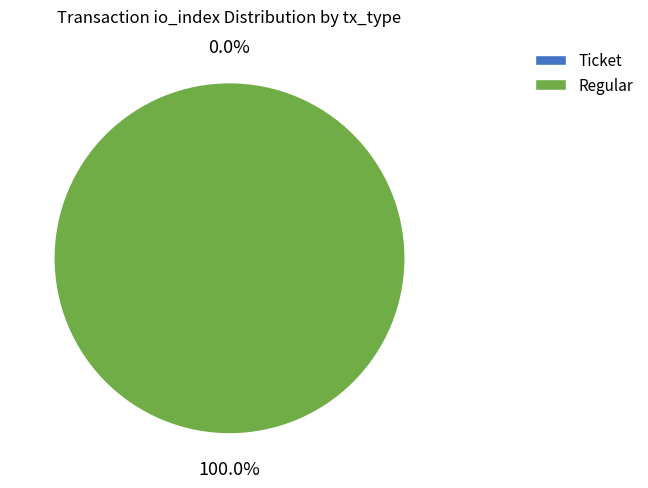

To the nearest percent, what is the difference between the largest and smallest slice percentages?

100%